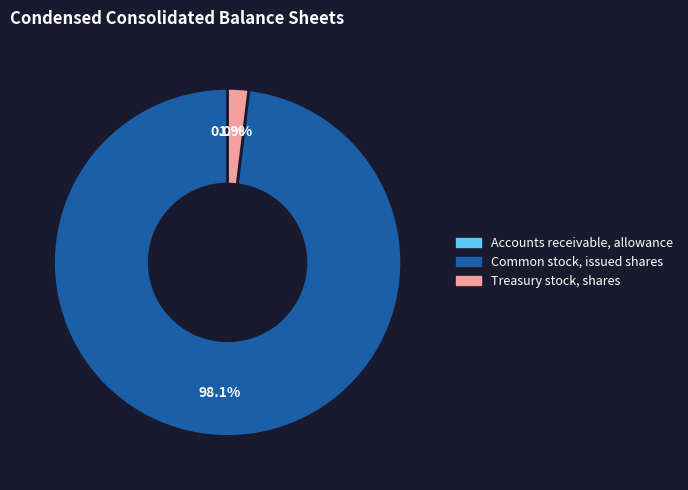

What percentage is NOT represented by Common stock, issued shares?

1.9%